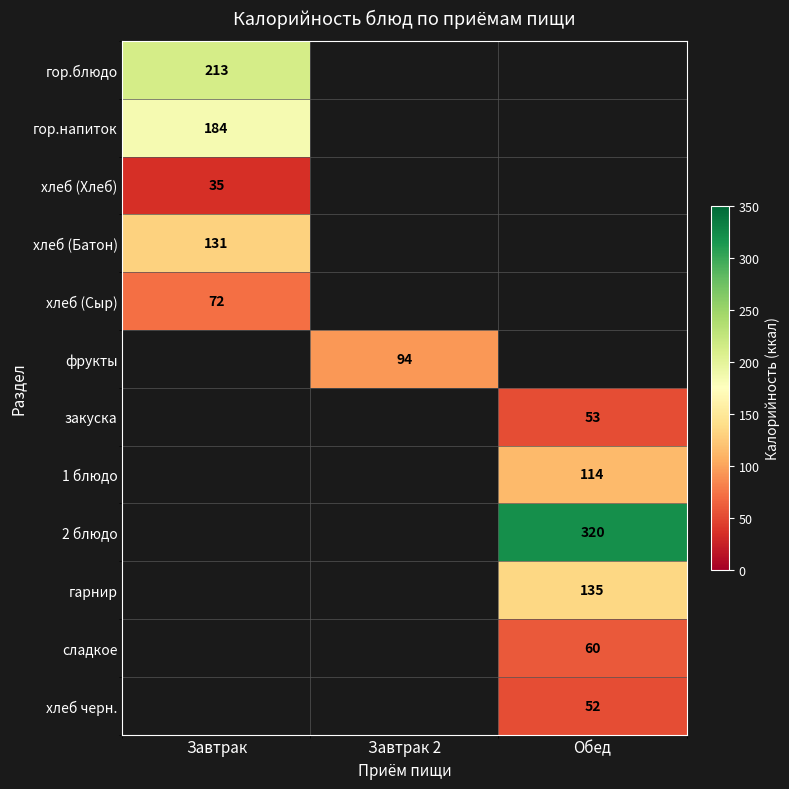

Which has a higher value, Завтрак 2 or Обед?

Обед